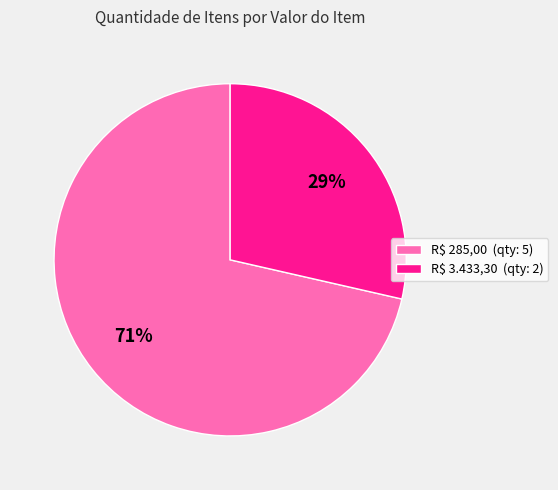

Which category accounts for the majority?

R$ 285,00